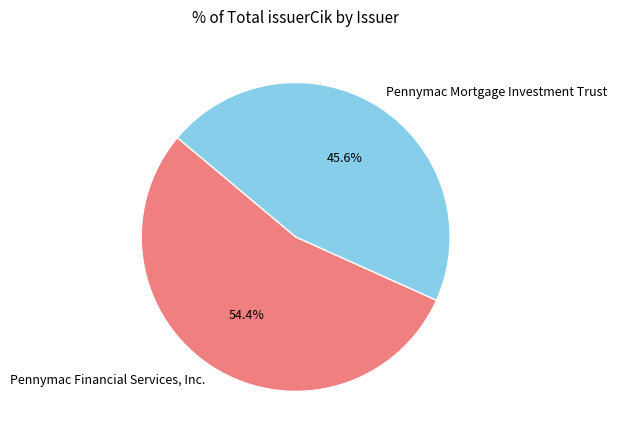

To the nearest percent, what portion does Pennymac Mortgage Investment Trust represent?

46%